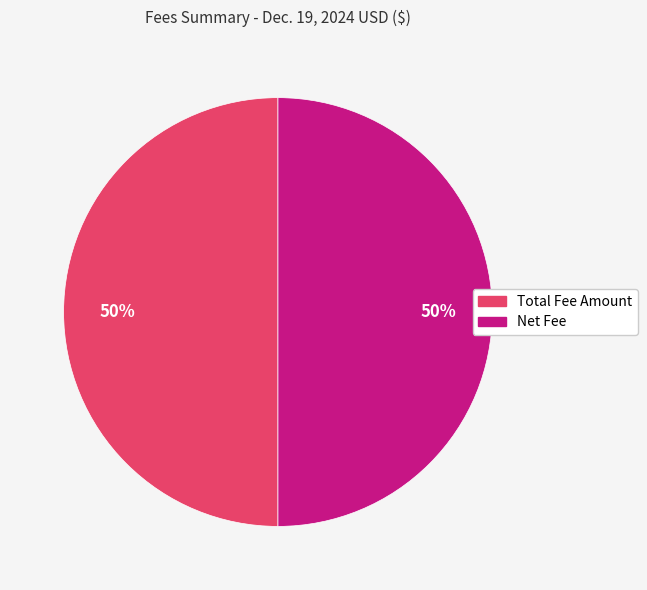

To the nearest percent, what is the average slice percentage?

50%